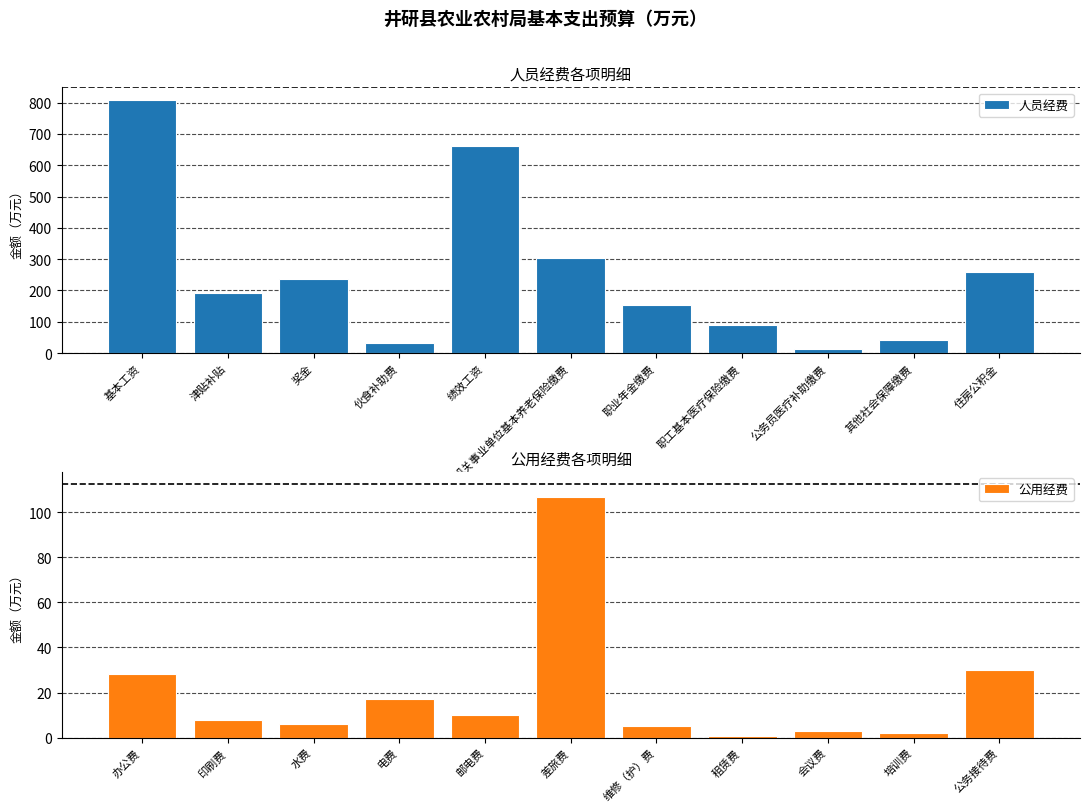

What is the difference between the second highest and second lowest values in the 人员经费 series?

628.4